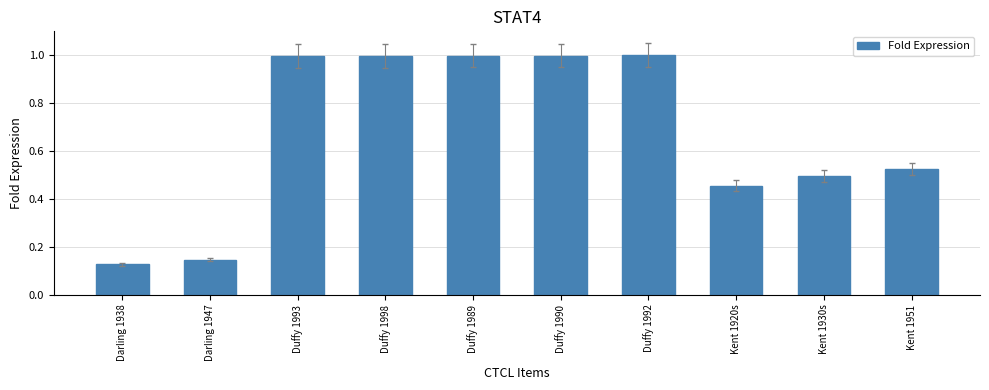

What is the difference between the second highest and minimum values?

0.9